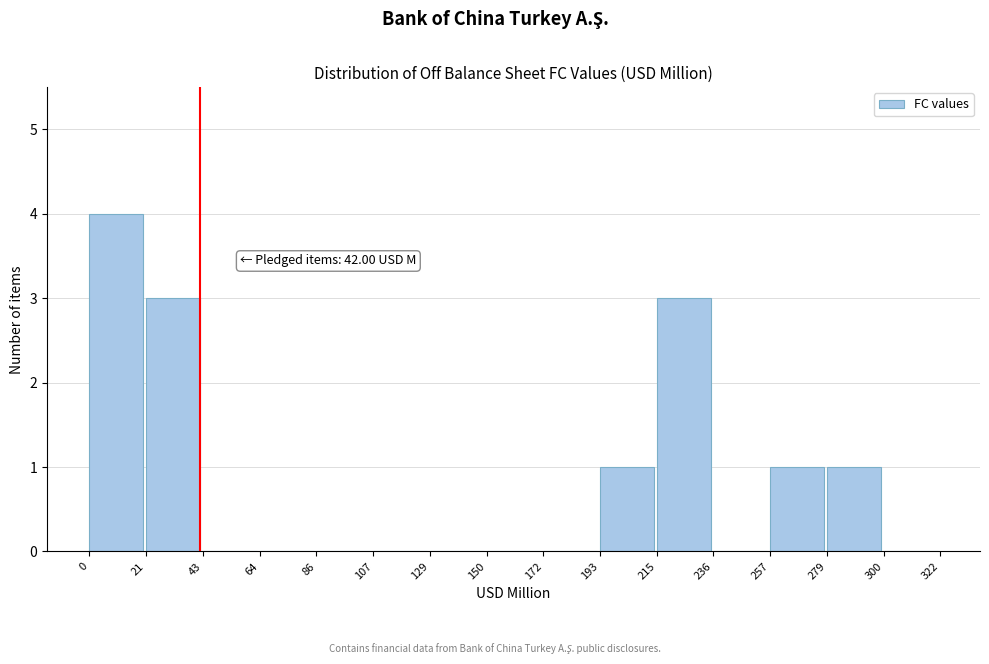

Over which range of the x-axis is the bar tallest?

0 to 21